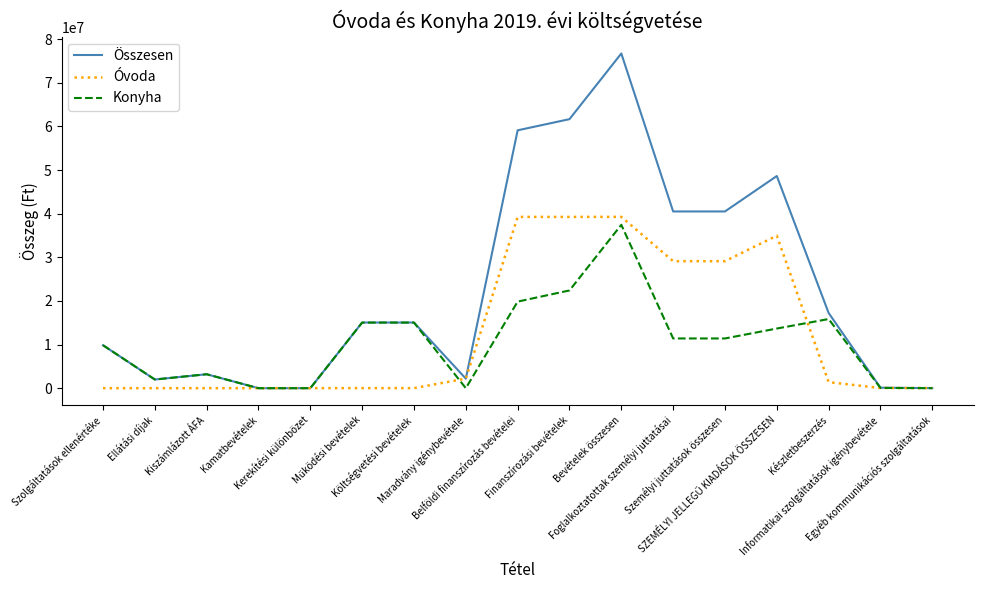

Rank the series by their maximum value, from lowest to highest.

Konyha, Óvoda, Összesen